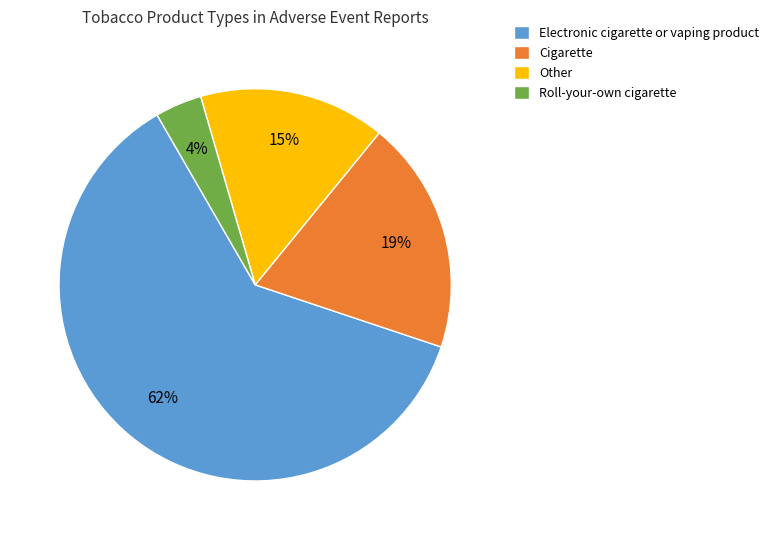

What is the ratio of the value at Cigarette to the value at Electronic cigarette or vaping product?

0.3